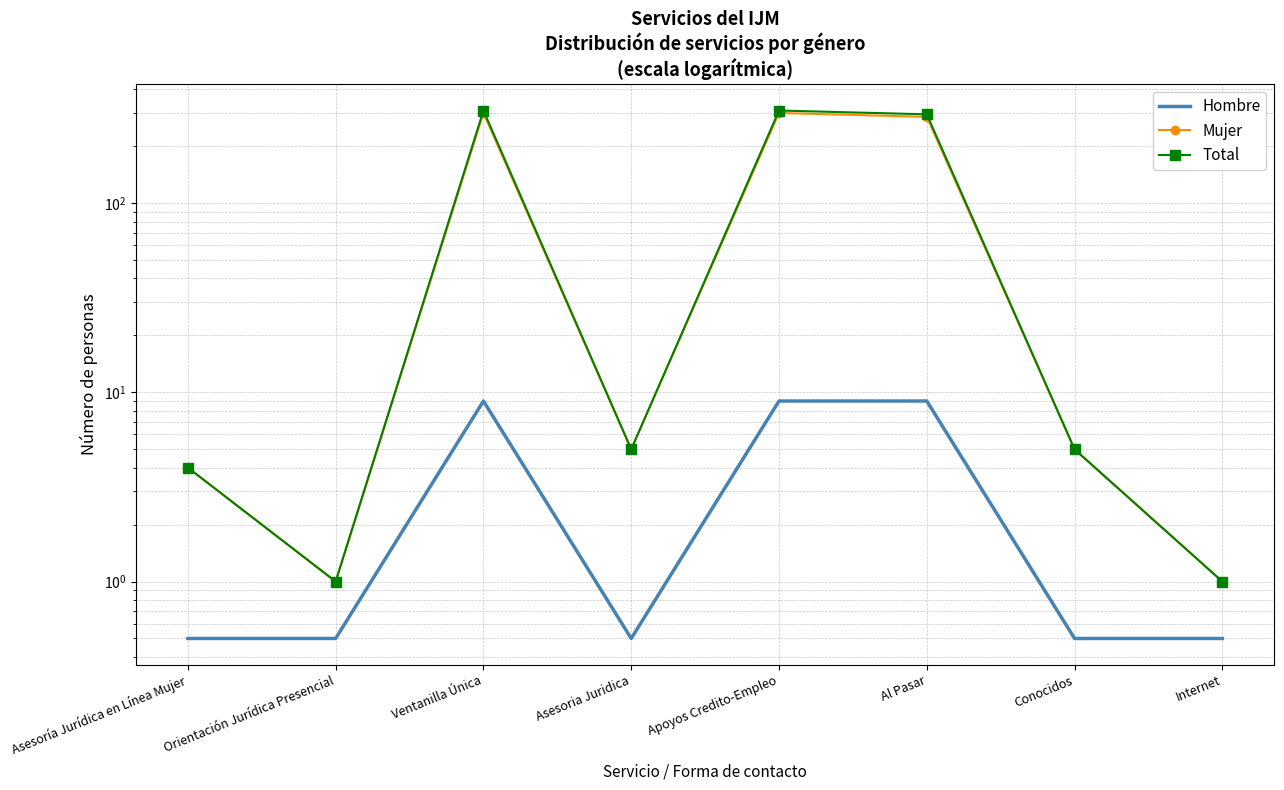

True or false: Mujer and Hombre cross at least once.

False